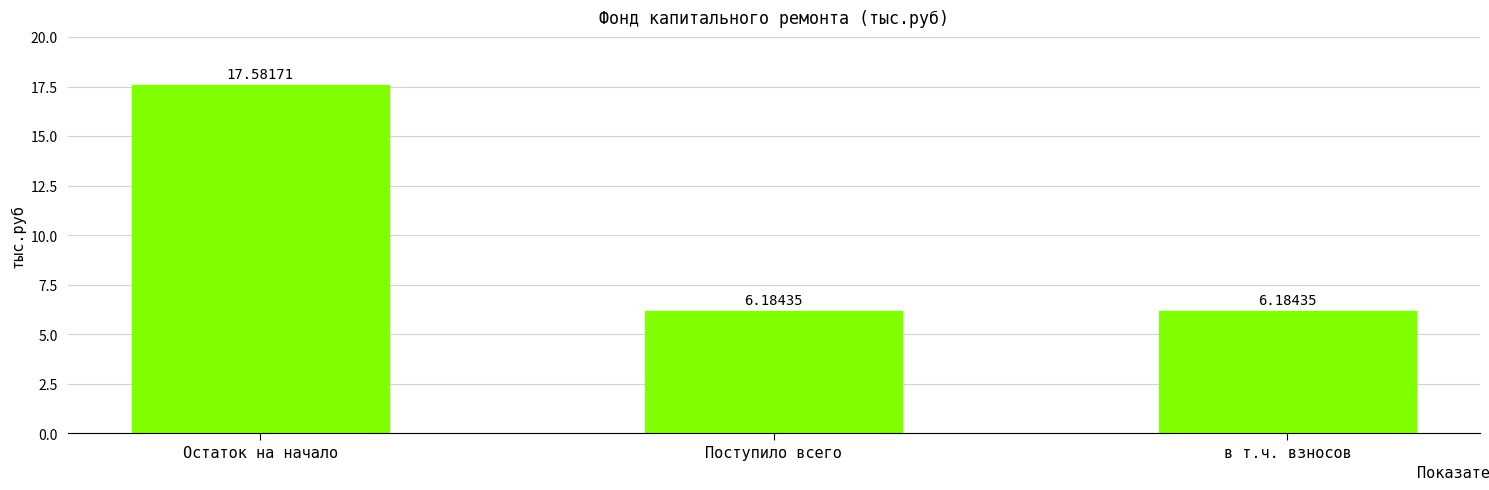

Read the value at Поступило всего.

6.2